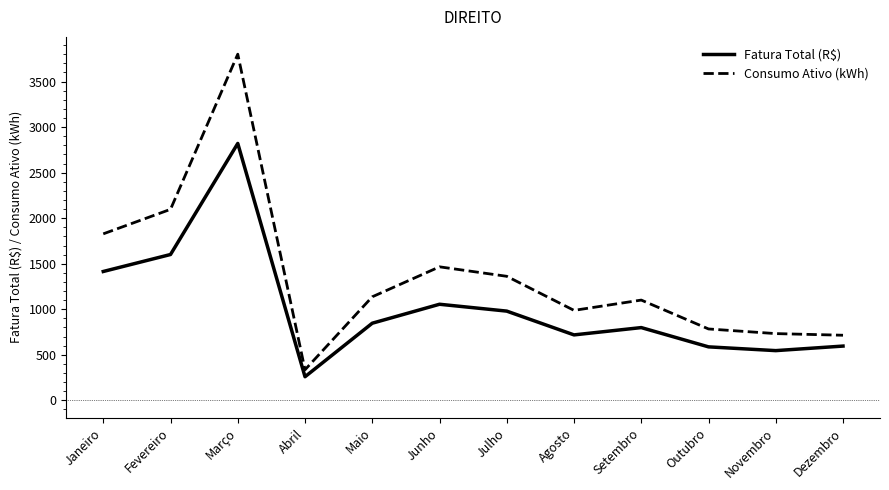

What is the highest value of the Consumo Ativo (kWh) series?

3800.0